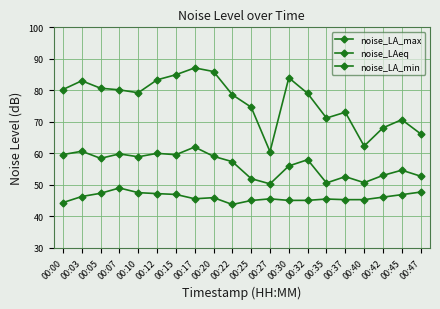

True or false: noise_LAeq and noise_LA_max cross at least once.

False